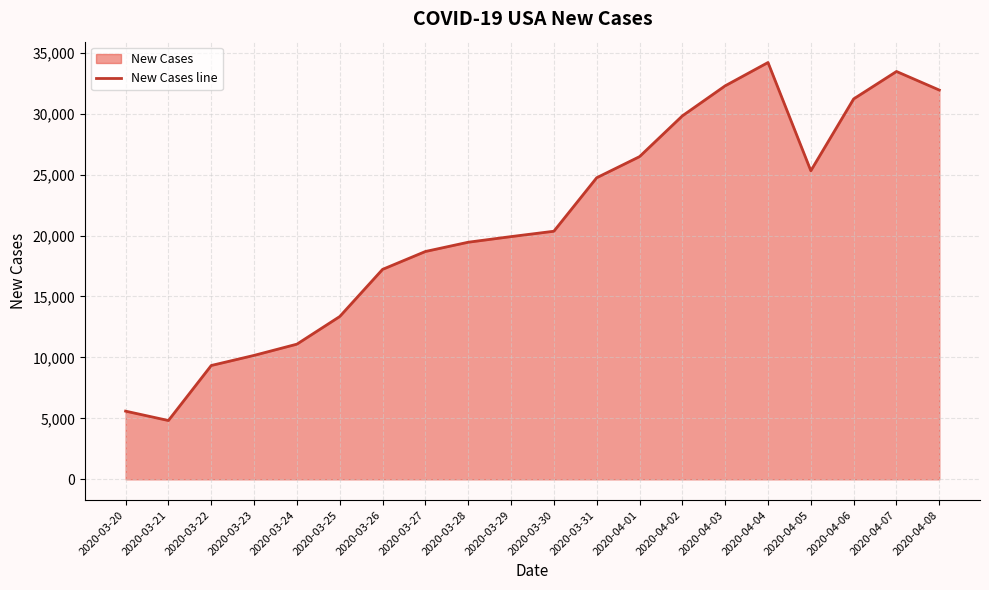

Rank the categories by value from highest to lowest.

2020-04-04, 2020-04-07, 2020-04-03, 2020-04-08, 2020-04-06, 2020-04-02, 2020-04-01, 2020-04-05, 2020-03-31, 2020-03-30, 2020-03-29, 2020-03-28, 2020-03-27, 2020-03-26, 2020-03-25, 2020-03-24, 2020-03-23, 2020-03-22, 2020-03-20, 2020-03-21